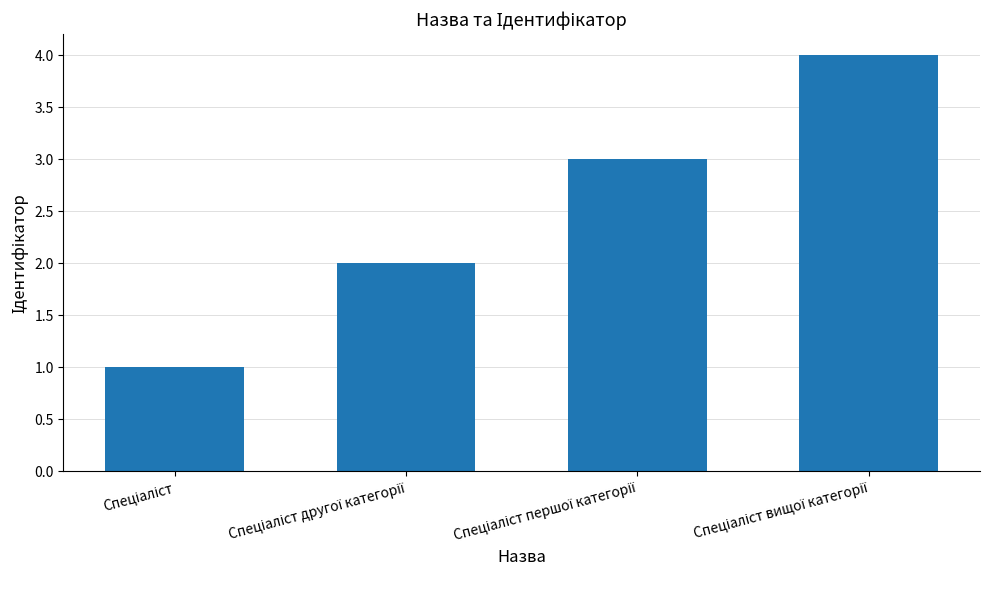

What is the sum of all values?

10